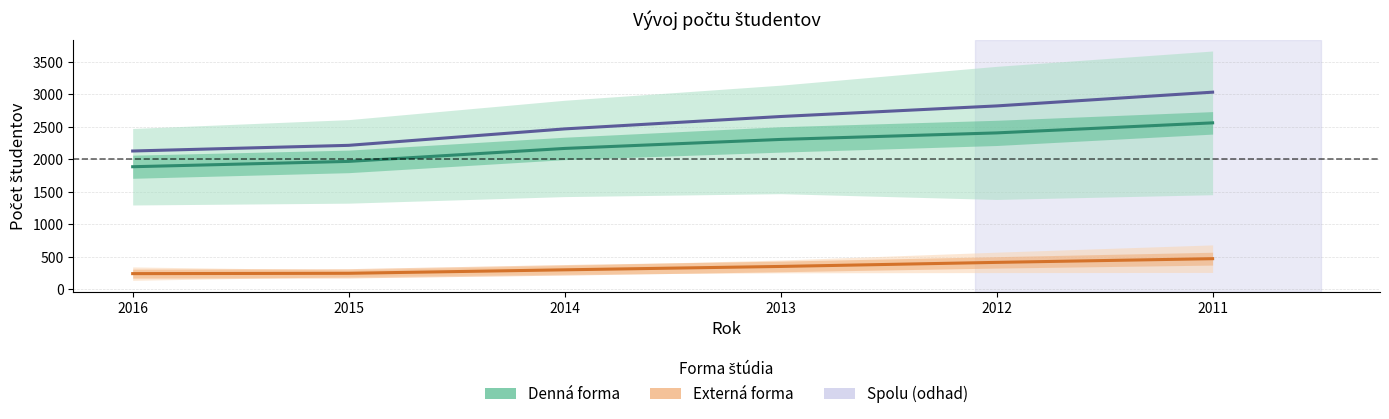

At which label does Celkový počet (1+2 stred) first exceed 2659?

2012